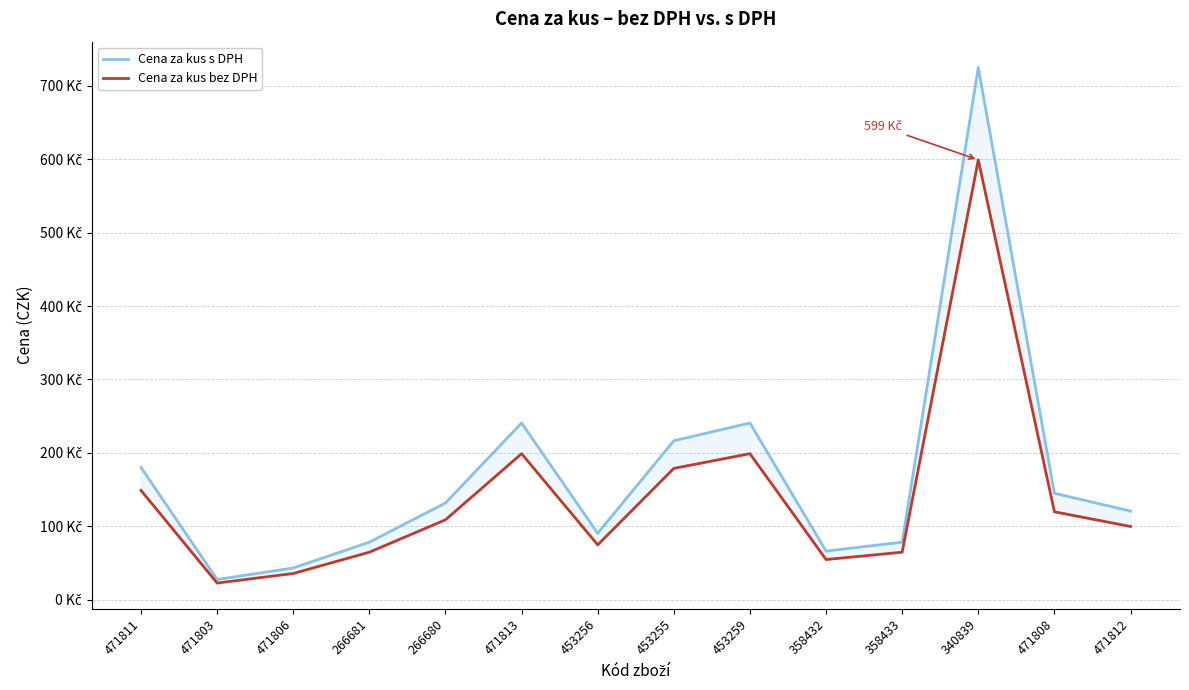

What is the average value of the Cena za kus s DPH series?

170.5